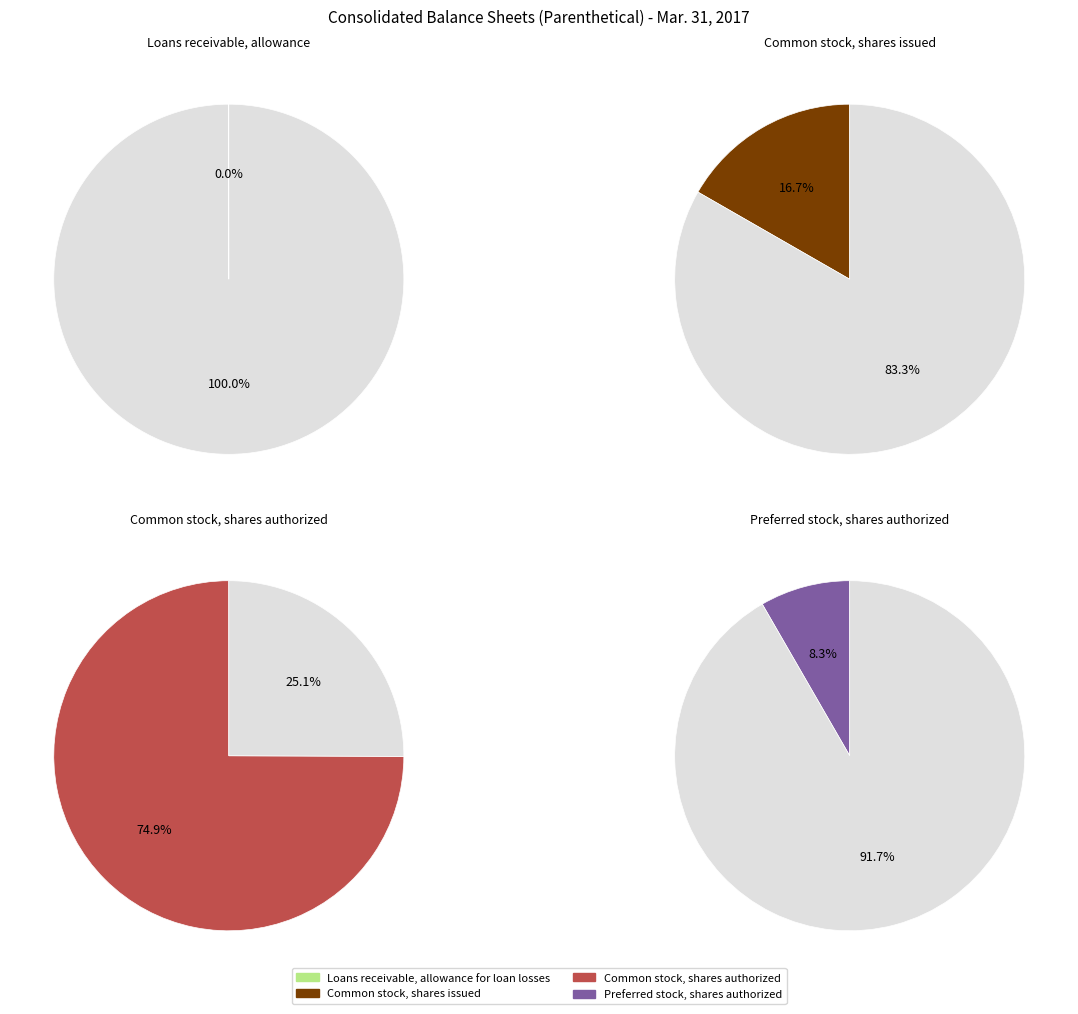

Count the number of slices in the pie.

4